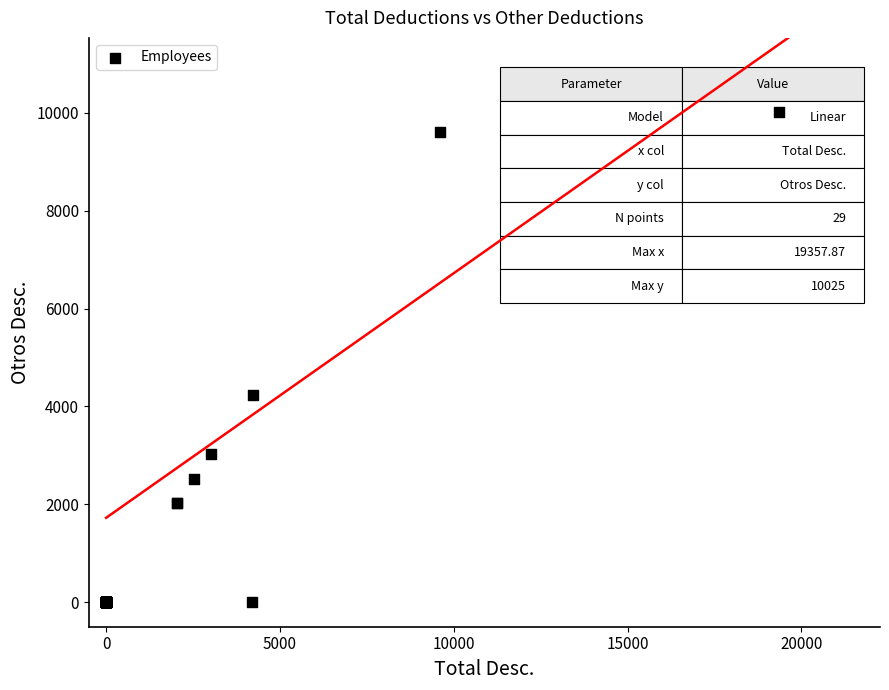

What Y value in the scatter plot is closest to 5012?

4225.0